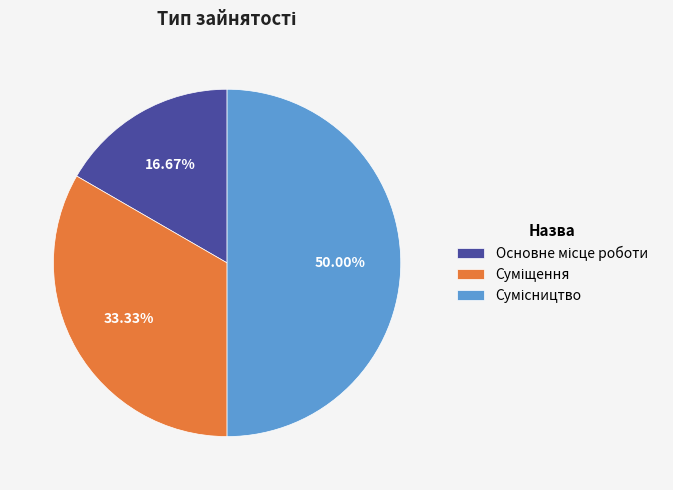

What is the largest slice in the pie chart?

Сумісництво